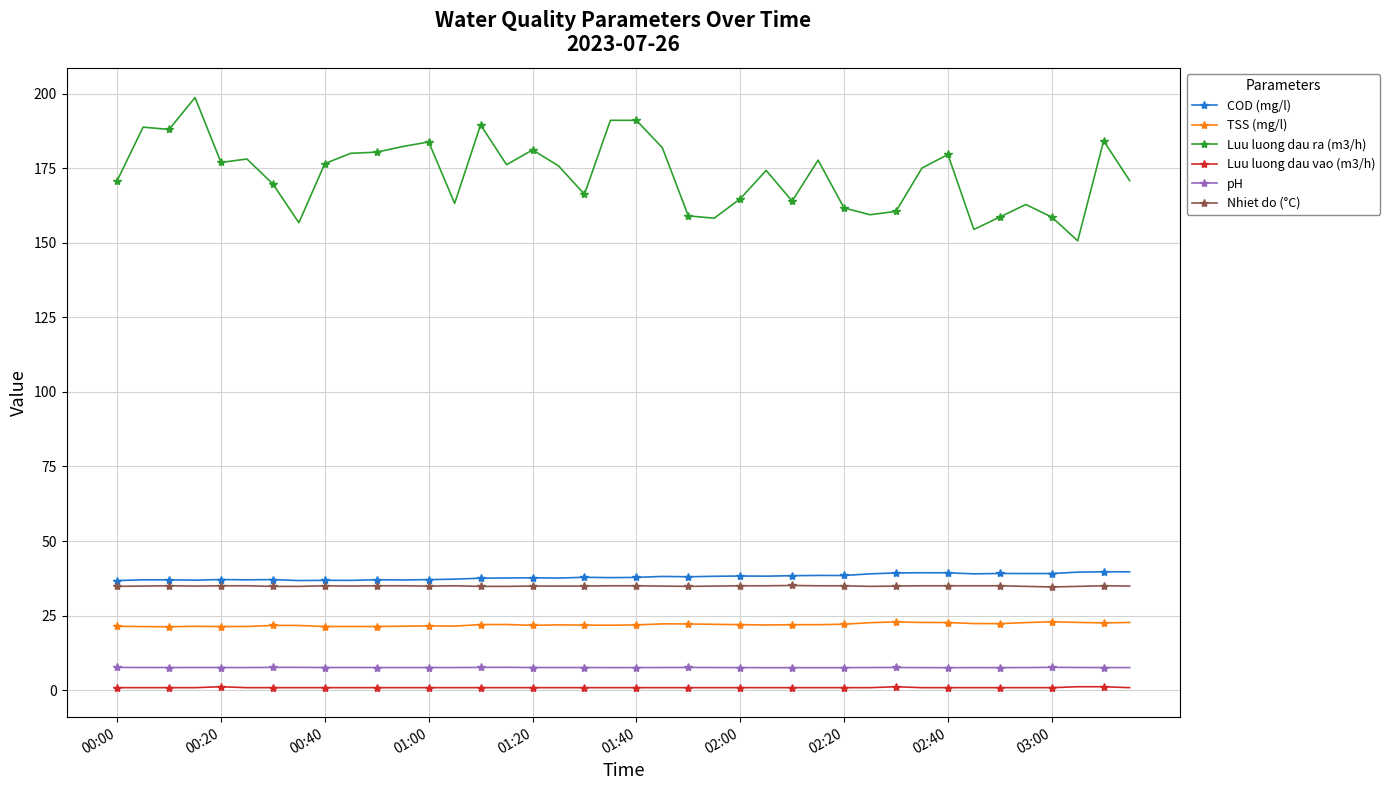

At how many categories does at least one series exceed 135?

40